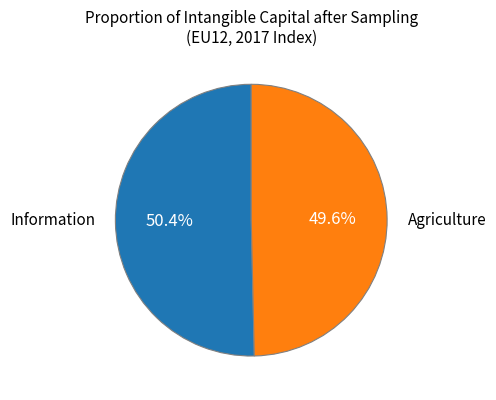

Is there a majority slice in this chart?

Yes